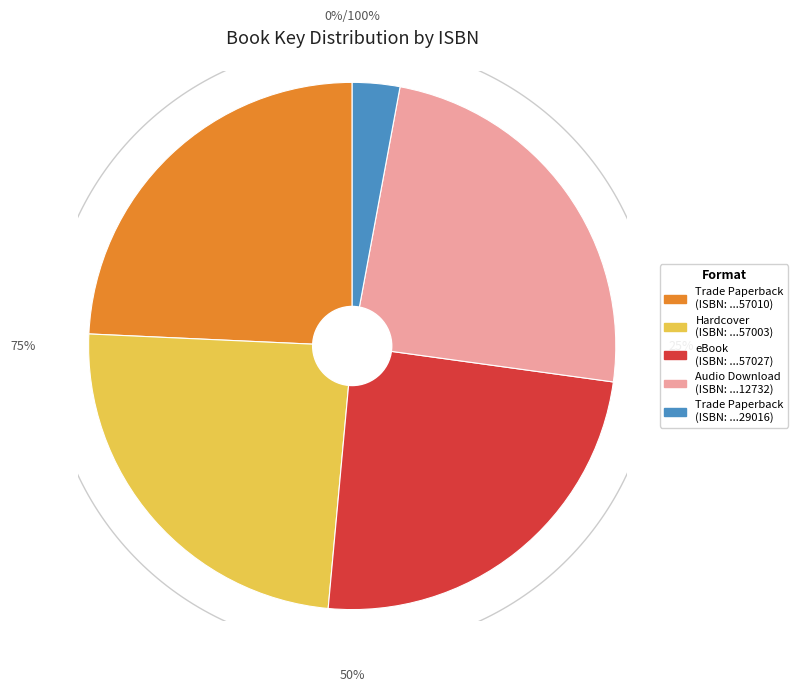

Combined, what portion of the pie is 9781797112732 and 9781534457003?

48.5%